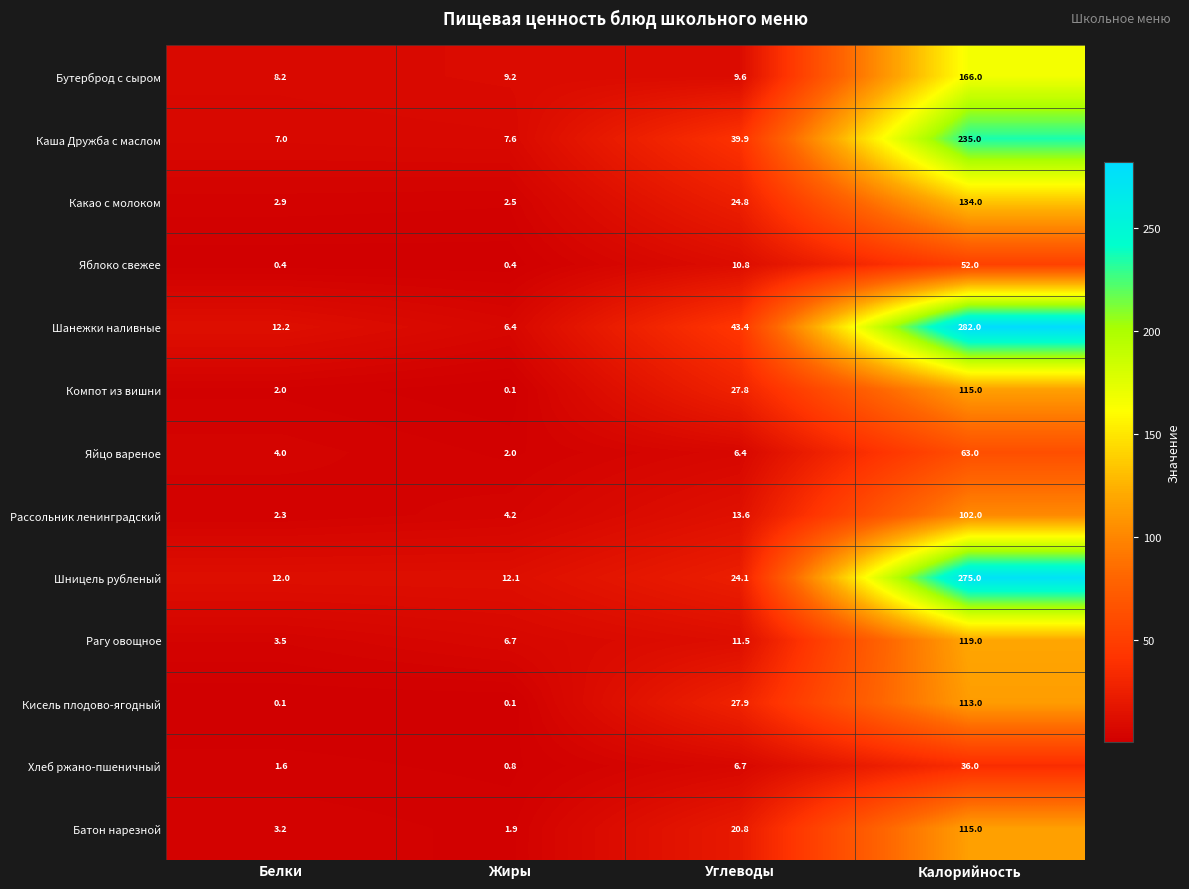

At which category is the sum across all series the highest?

Калорийность